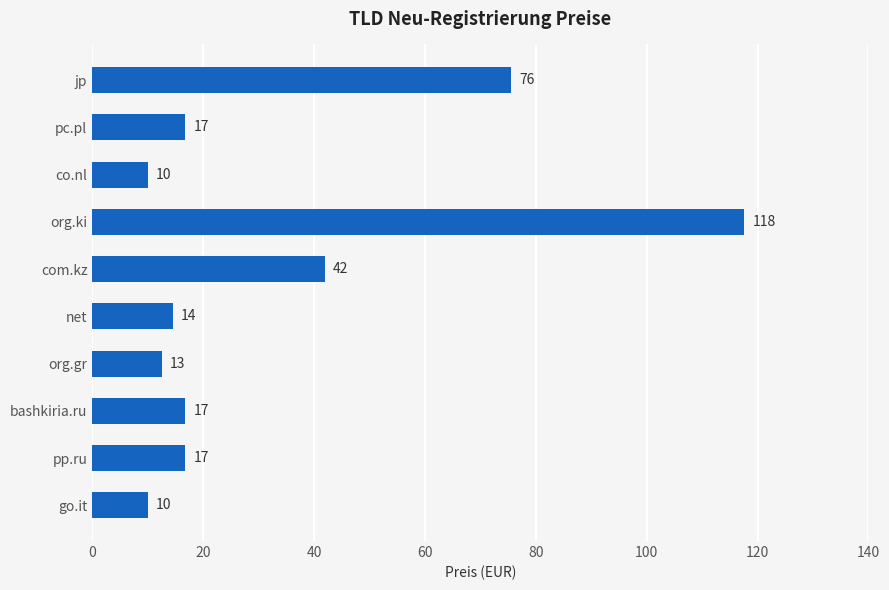

Count the number of categories in the chart.

10